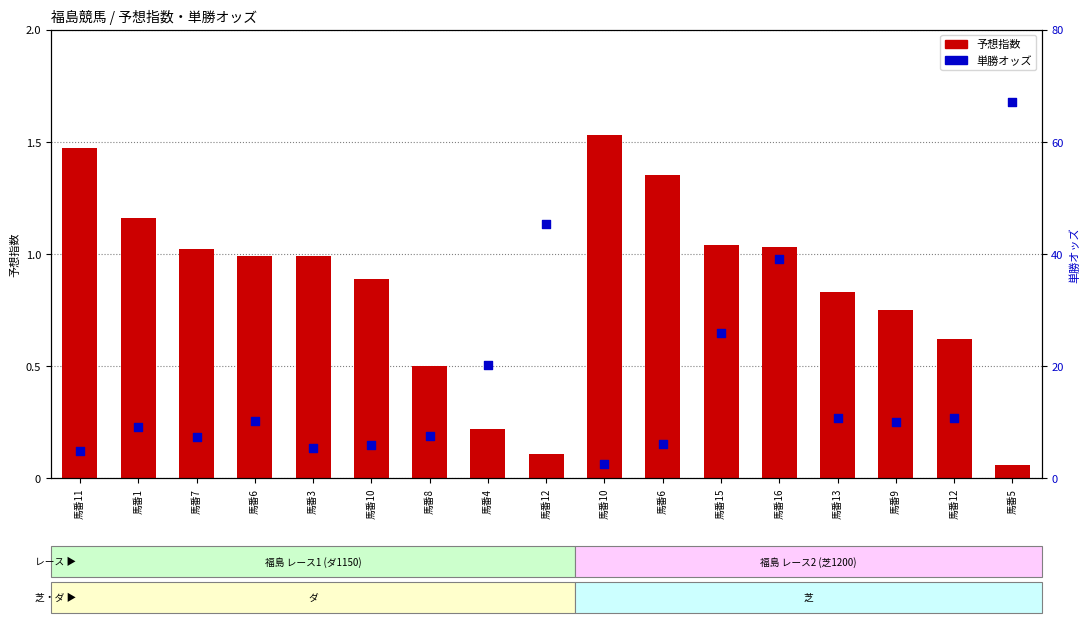

What is the total value across all series at 馬番5?

67.1